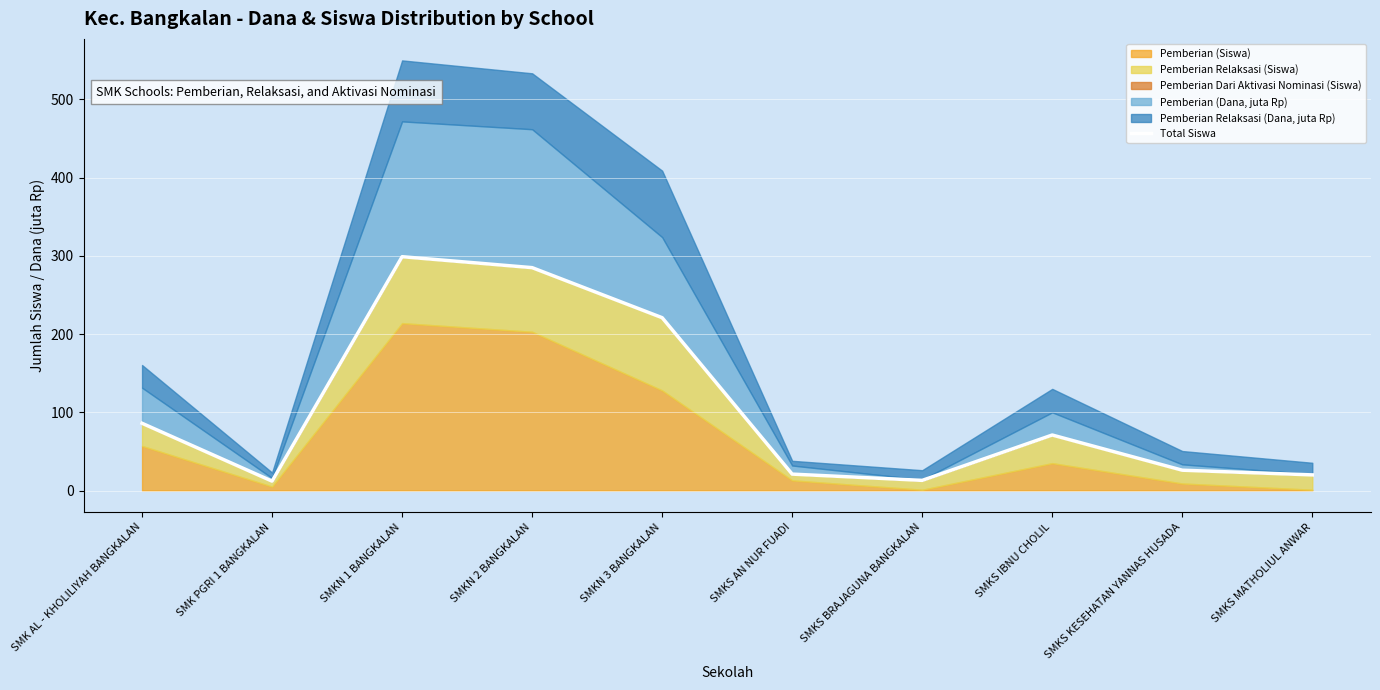

Which label corresponds to the largest value in the chart?

SMKN 1 BANGKALAN